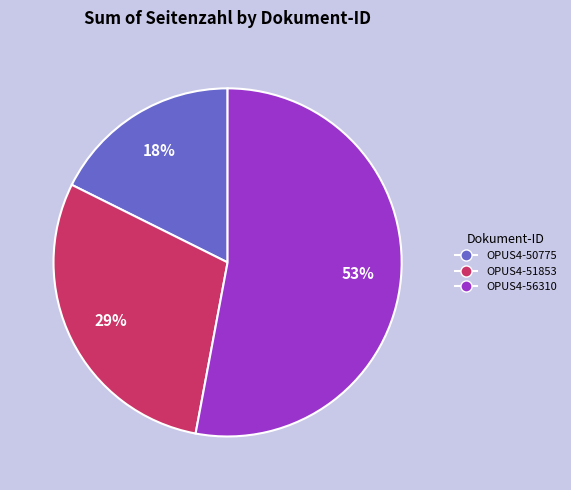

Which slice is the largest?

OPUS4-56310